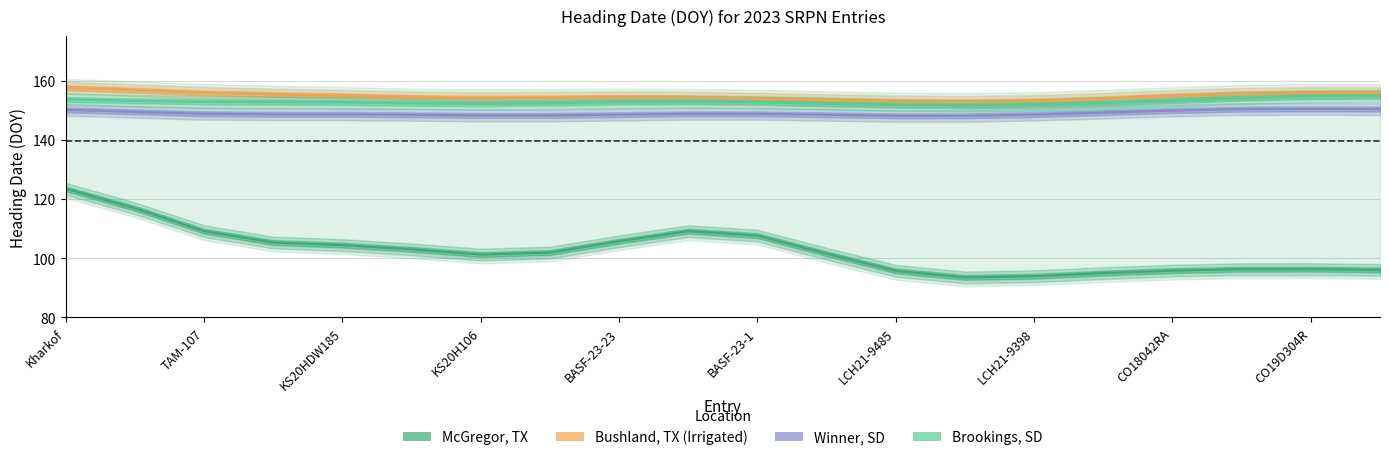

What is the sum of the Brookings, SD values at BASF-23-24 and LCH20-2264?

304.0